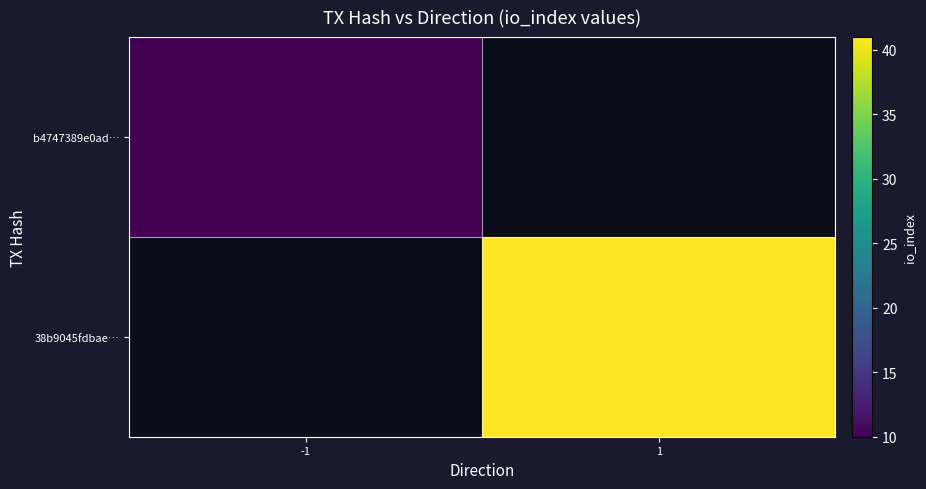

How many positive values does the b4747389e0ad… series have?

1